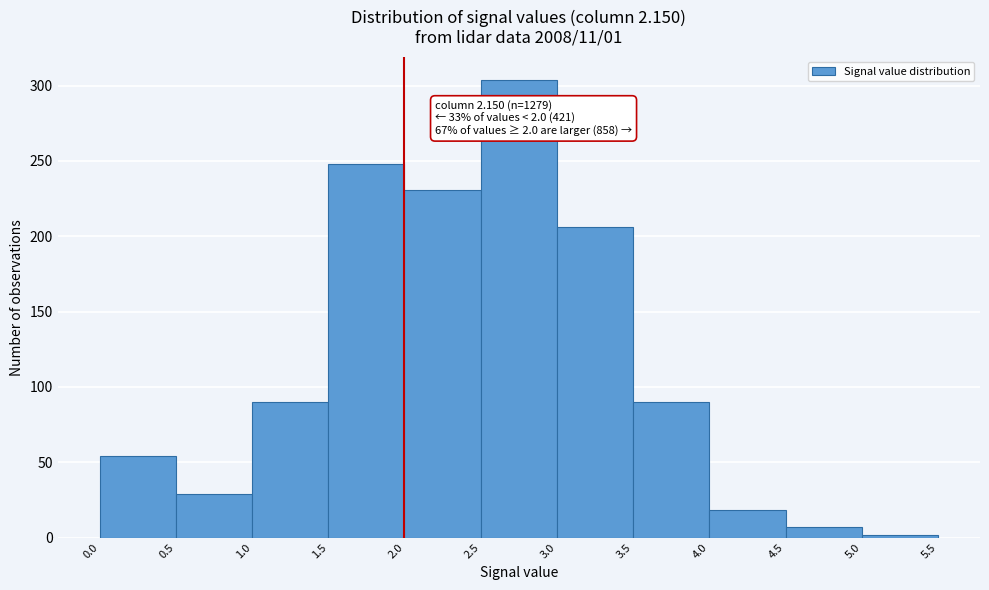

Over which range of the x-axis is the bar tallest?

2.5 to 3.0